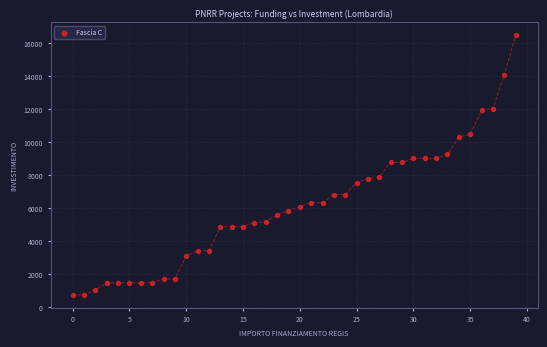

What is the range of Y values (max minus min)?

15735